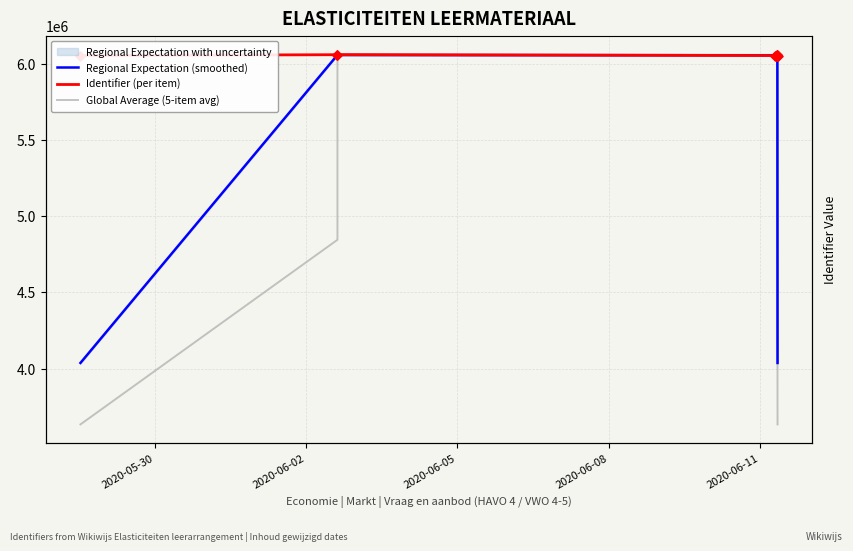

What is the total value across all series at 2020-06-02?

16959576.1